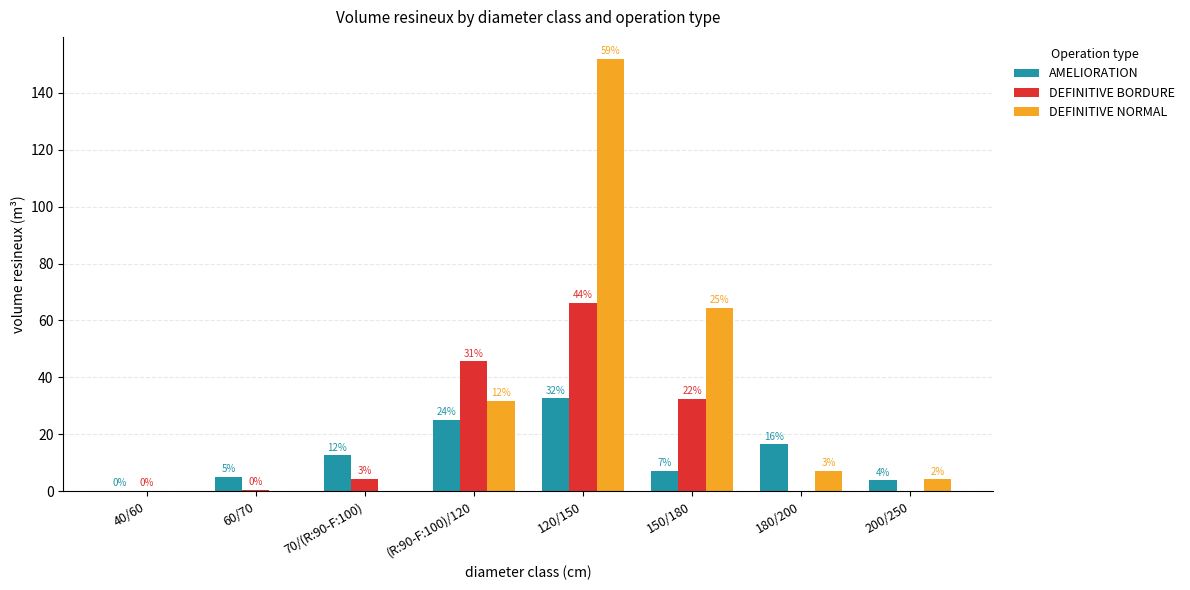

The value of DEFINITIVE NORMAL at 120/150 is 152.0. True or false?

True